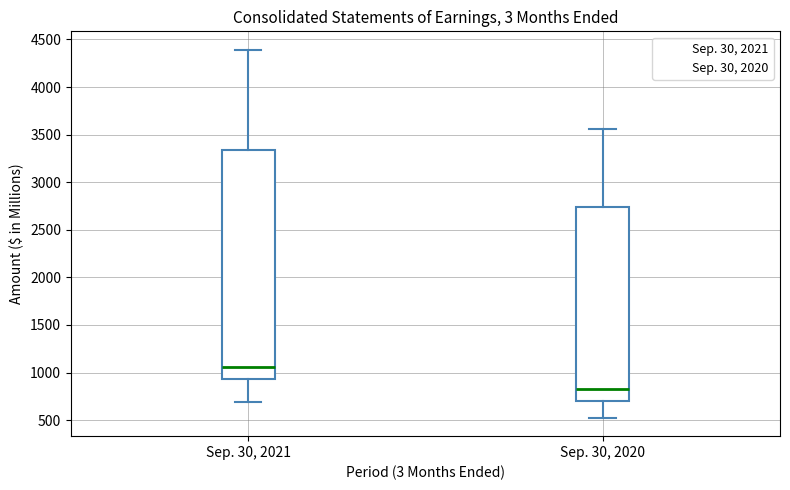

Reading left to right, read every box against the y-axis: the position of its median line, the range the box covers, and the ends of its whiskers. The values are not printed on the chart, so give them approximately, as read against the axis.

Sep. 30, 2021: median 1050, box 950 to 3350, whiskers 700 to 4400
Sep. 30, 2020: median 850, box 700 to 2750, whiskers 550 to 3550